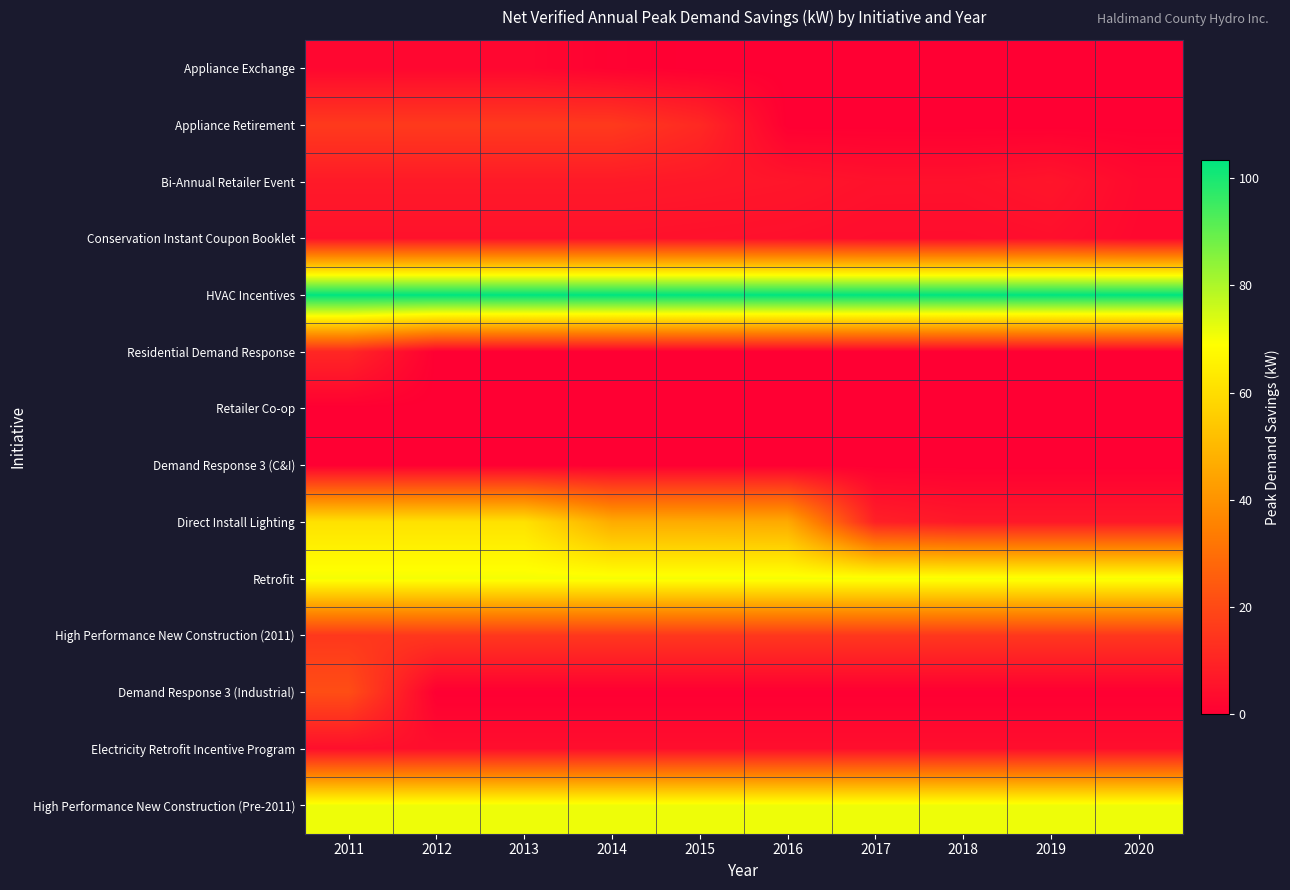

Between 2020 and 2015, which is larger?

2020